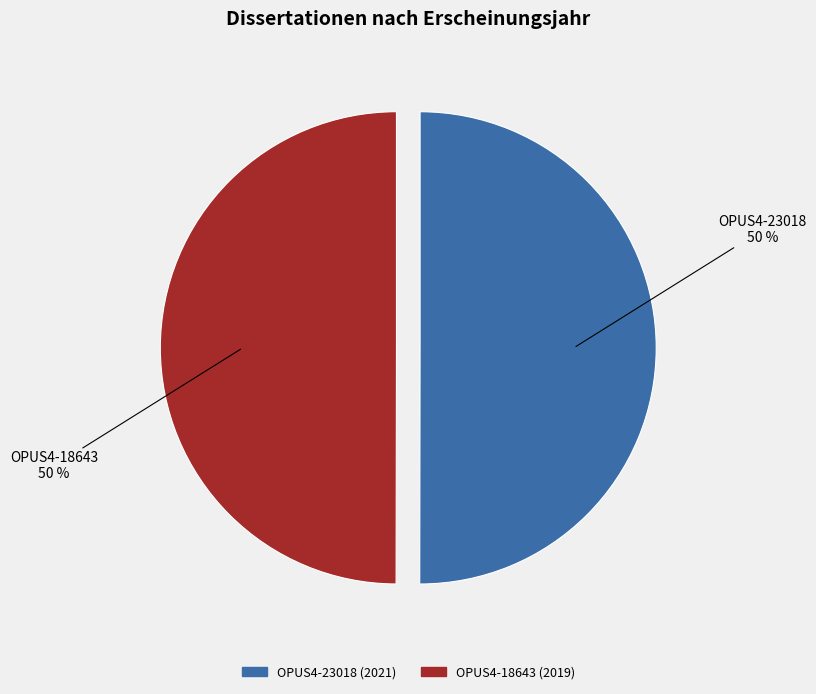

Approximately how many times larger is the value at OPUS4-23018 compared to OPUS4-18643?

1.0